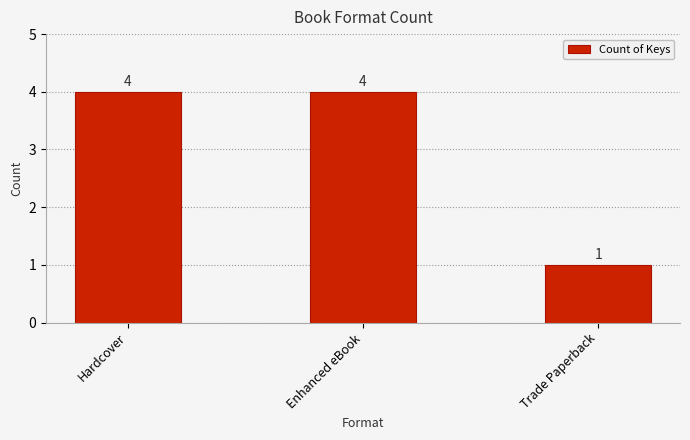

Reading right to left, extract all data points from this chart.

1	4	4